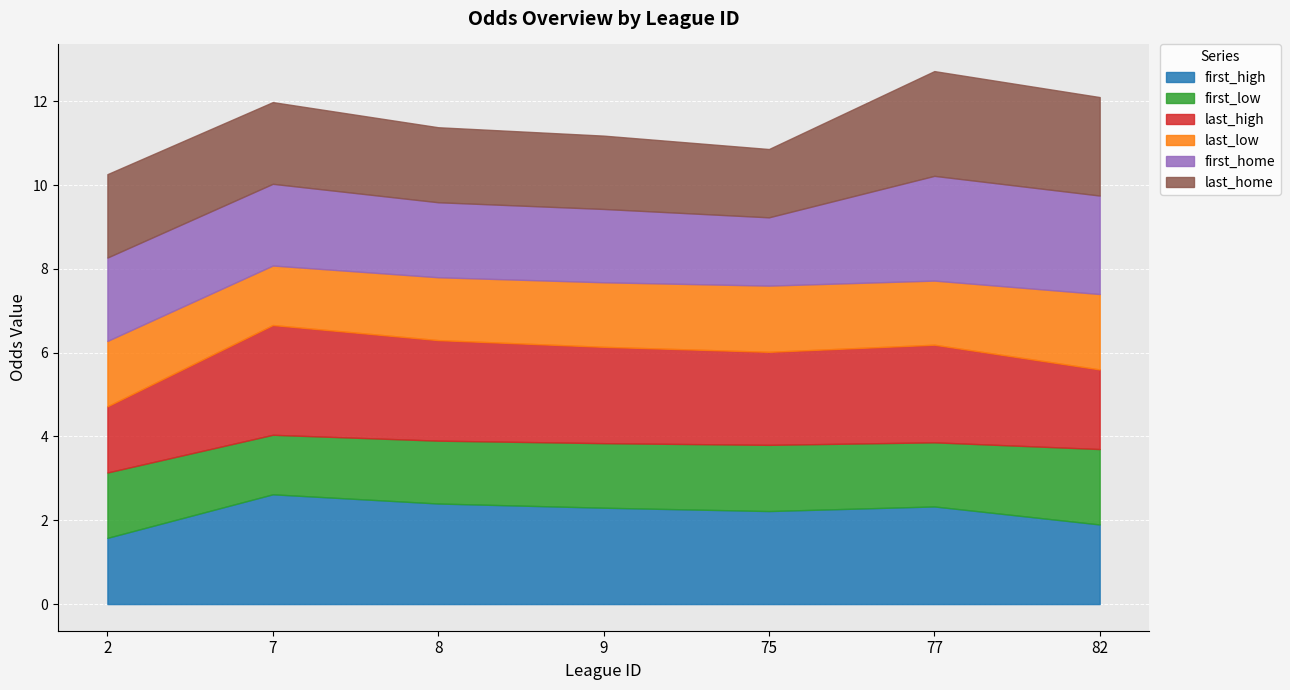

Reading left to right, transcribe all the data shown in this chart.

first_high: 1.6	2.6	2.4	2.3	2.2	2.3	1.9
first_low: 1.6	1.4	1.5	1.5	1.6	1.5	1.8
last_high: 1.6	2.6	2.4	2.3	2.2	2.3	1.9
last_low: 1.6	1.4	1.5	1.5	1.6	1.5	1.8
first_home: 2.0	1.9	1.8	1.8	1.6	2.5	2.4
last_home: 2.0	1.9	1.8	1.8	1.6	2.5	2.4